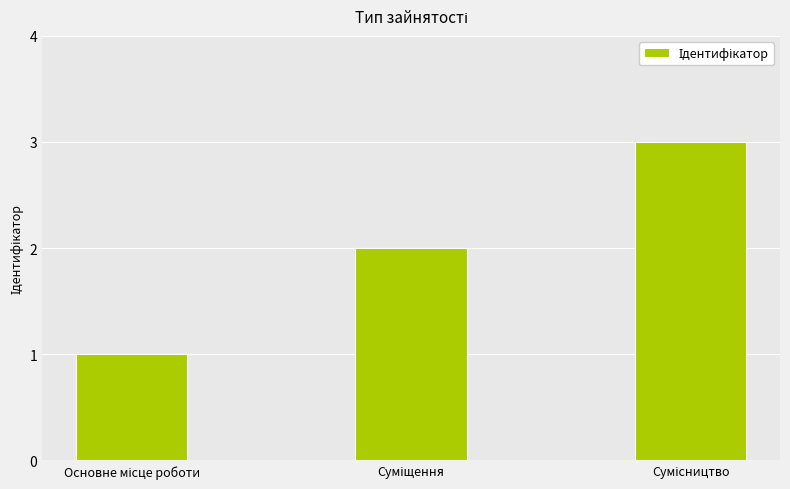

What is the sum of all values?

6